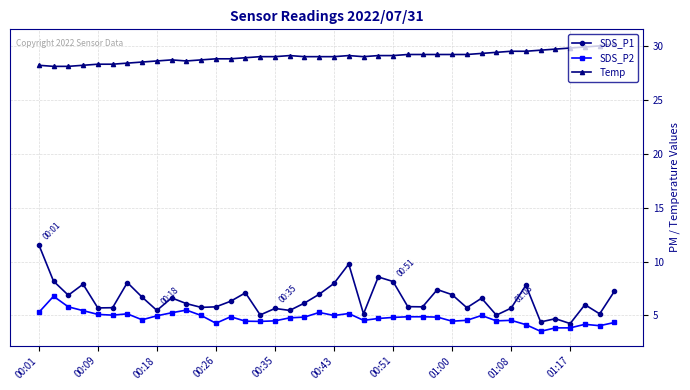

What is the minimum value shown in the chart?

3.5